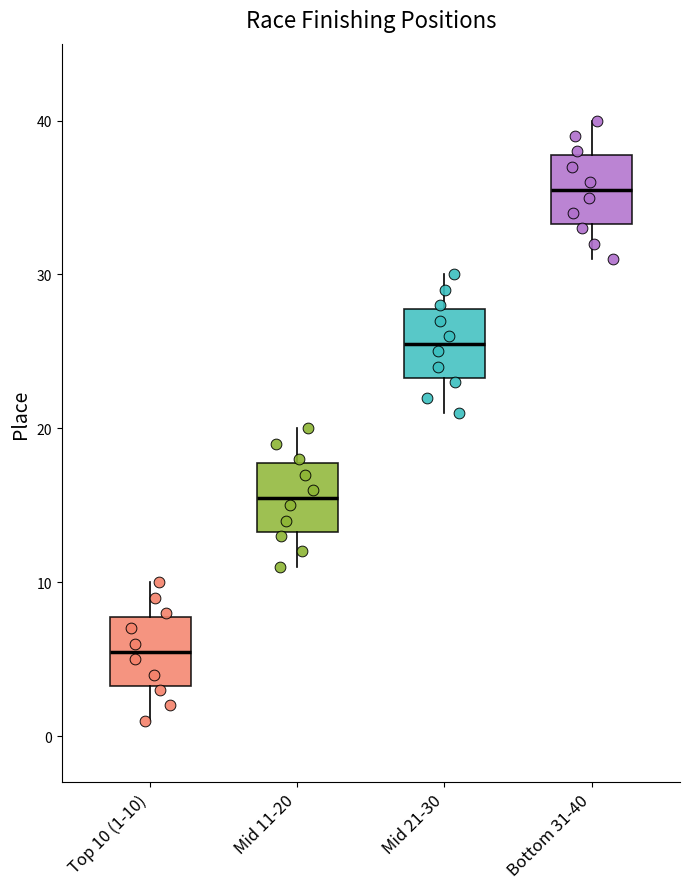

Where does the lower whisker of the box for Mid 21-30 end on the y-axis? The values are not printed on the chart, so give them approximately, as read against the axis.

21